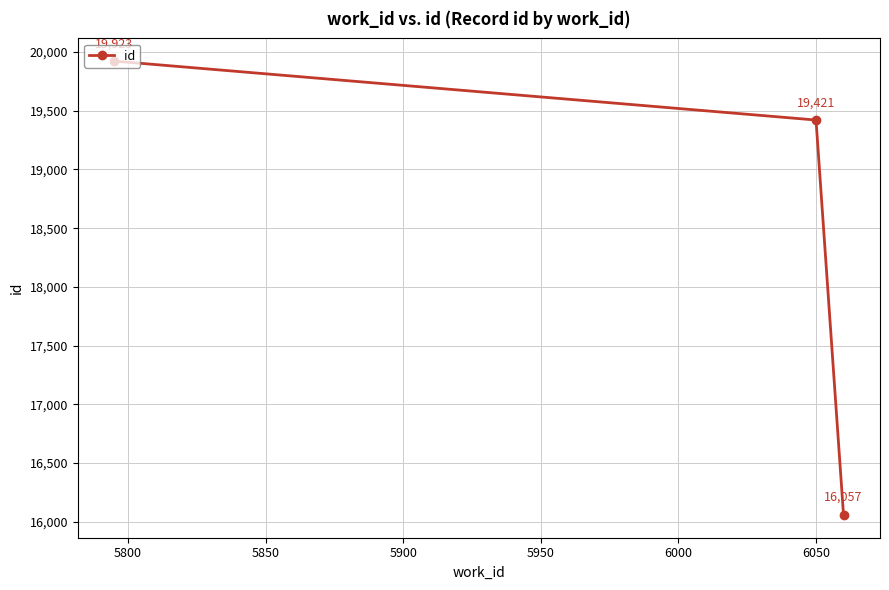

What is the difference between the maximum and minimum values?

3866